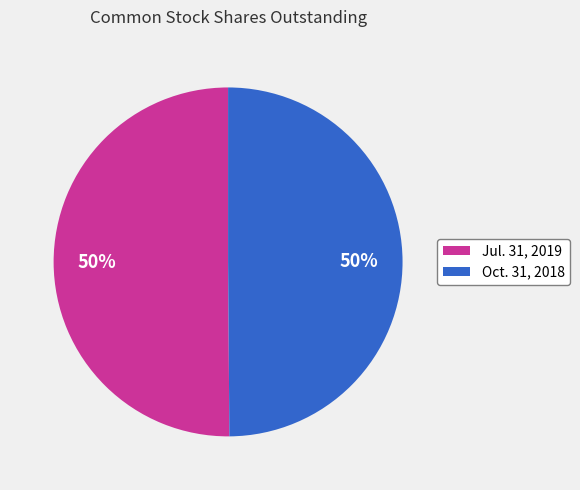

True or false: Oct. 31, 2018 accounts for 50% of the total.

True